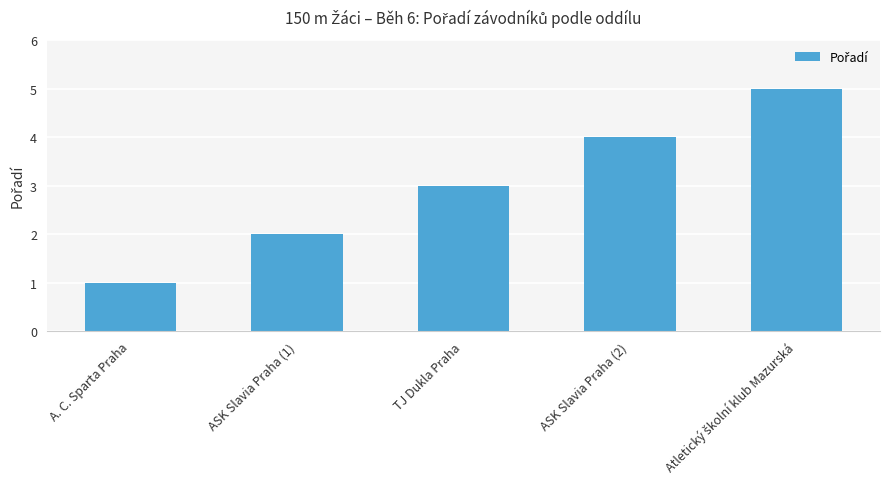

Between A. C. Sparta Praha and ASK Slavia Praha (2), which is larger?

ASK Slavia Praha (2)